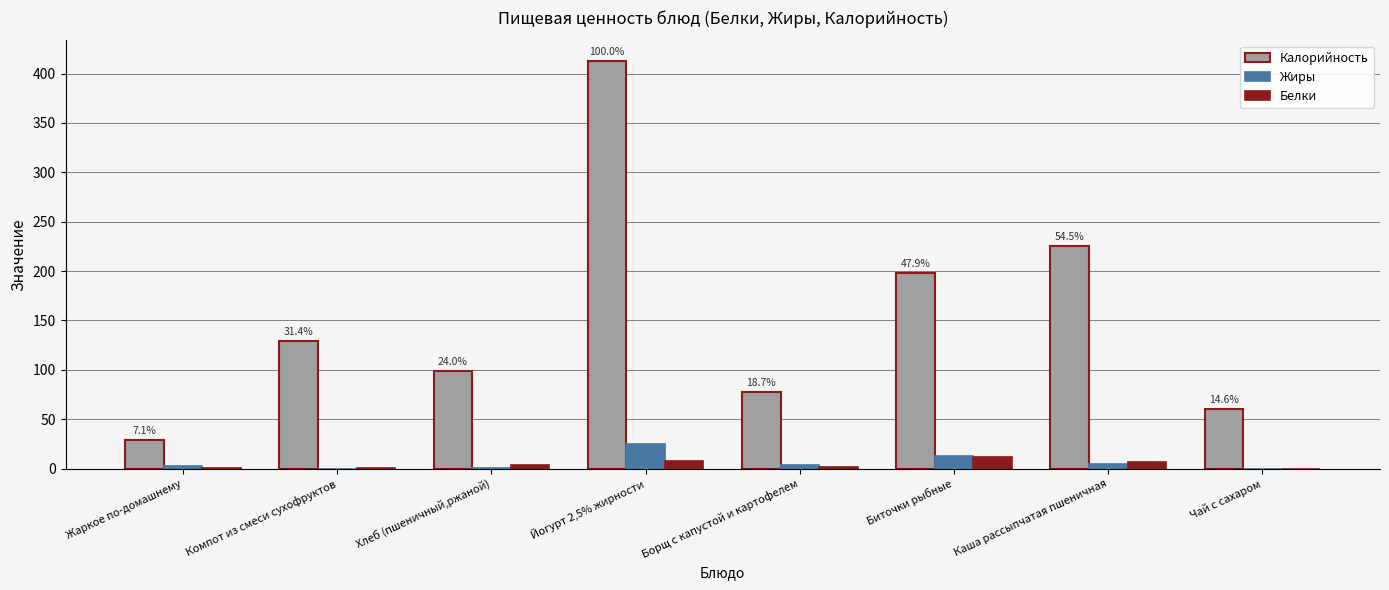

What is the sum of the Белки values at Компот из смеси сухофруктов and Йогурт 2,5% жирности?

8.2